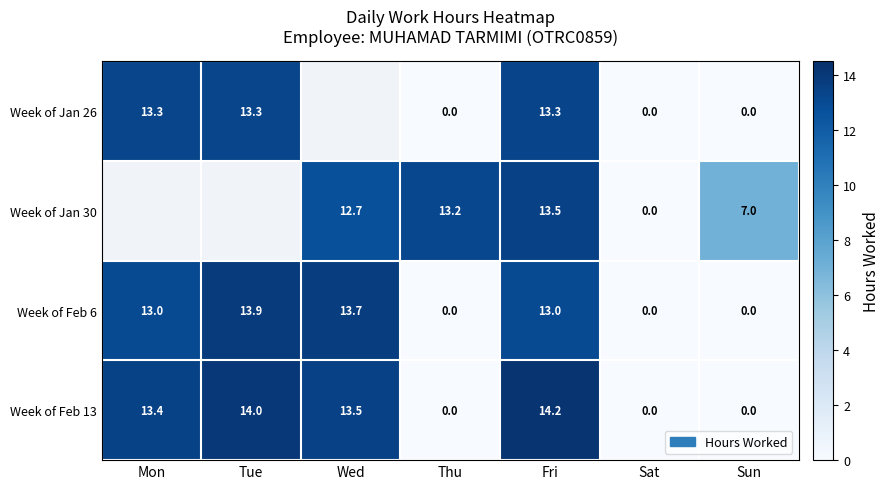

How many data points in Week of Feb 13 are above 13?

4